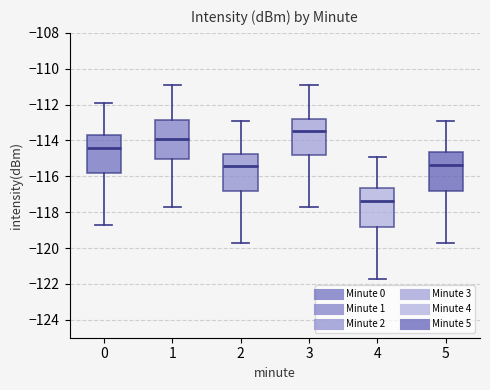

Where does the lower whisker of the box at x = 1 end on the y-axis? The values are not printed on the chart, so give them approximately, as read against the axis.

-117.6